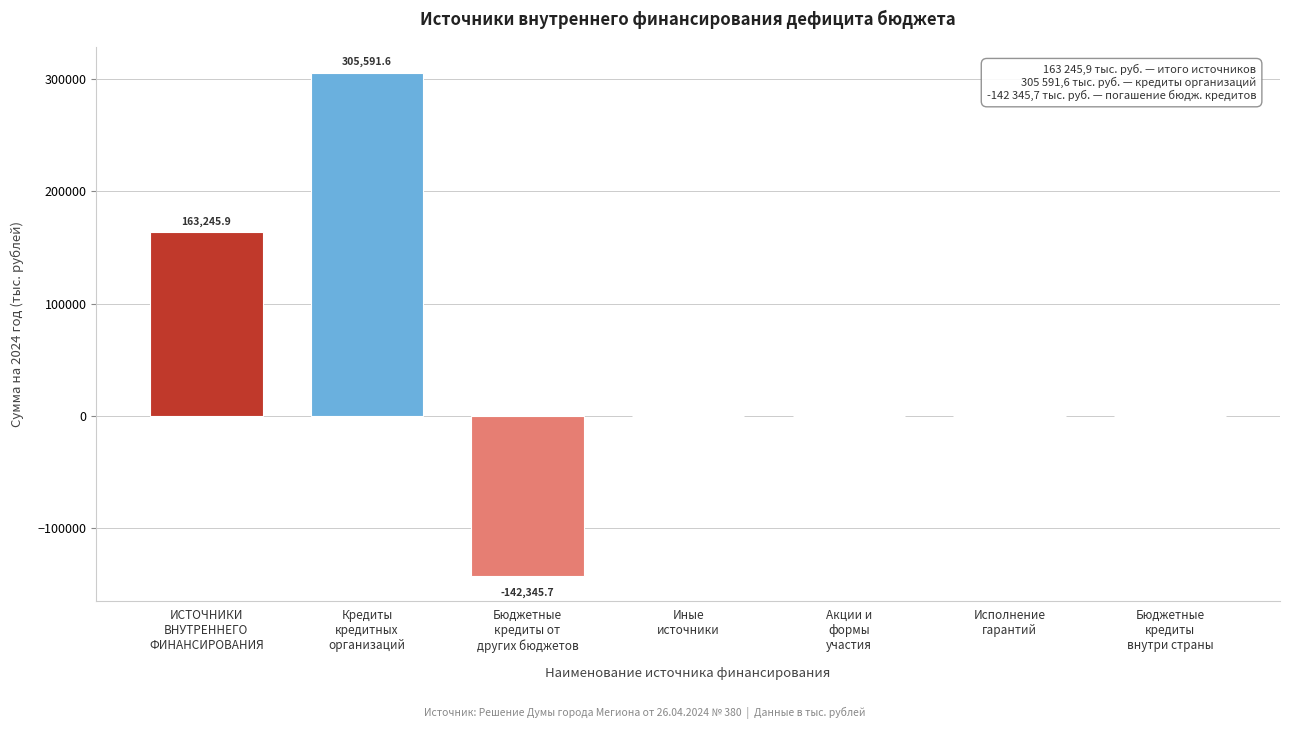

What is the maximum value shown in the chart?

305591.6